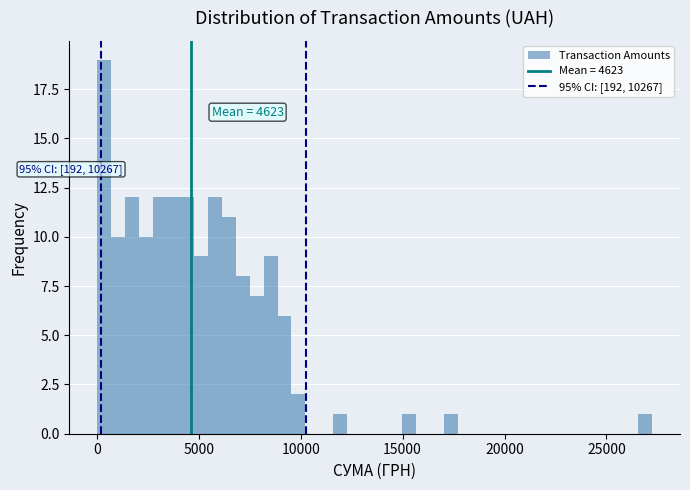

Read against the x-axis, roughly where is the centre of the tallest bar?

500